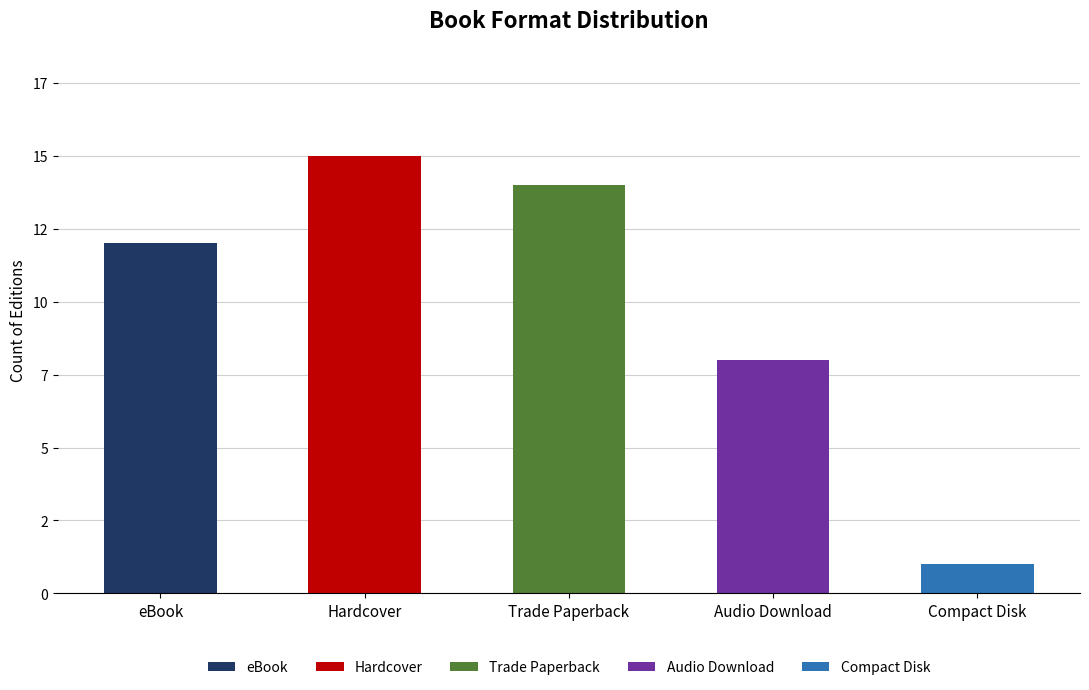

Reading left to right, what are all the values shown in this chart?

eBook=12	Hardcover=15	Trade Paperback=14	Audio Download=8	Compact Disk=1